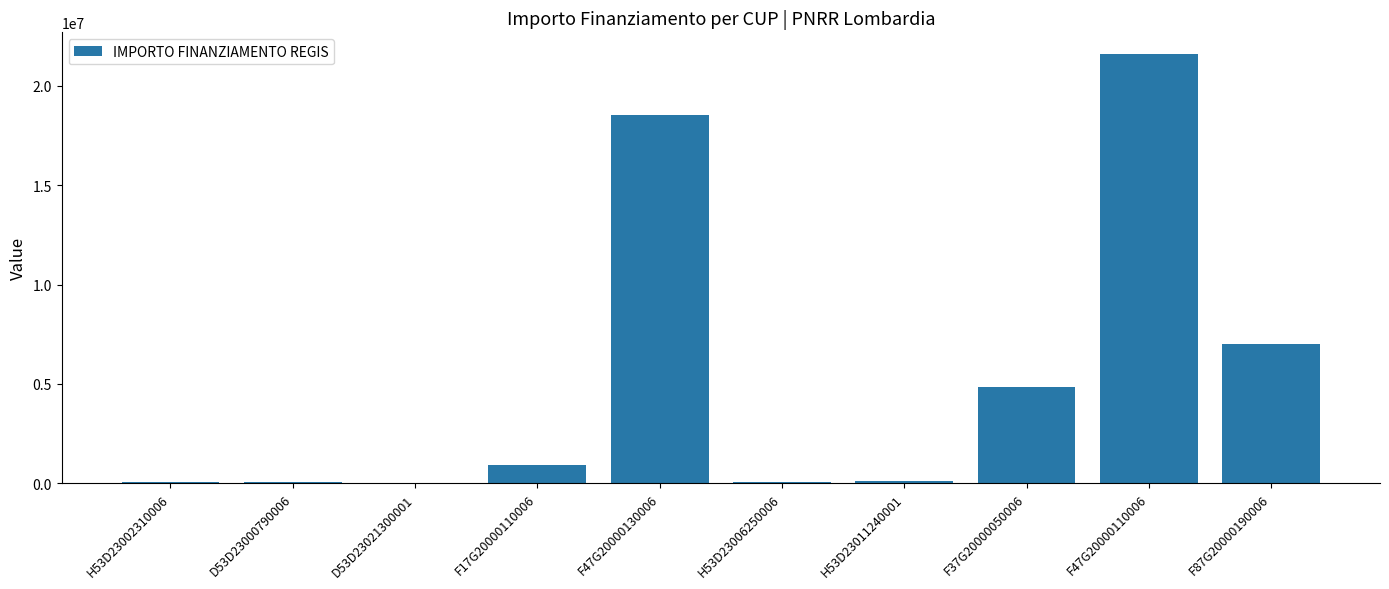

What is the sum of all values?

53231018.1